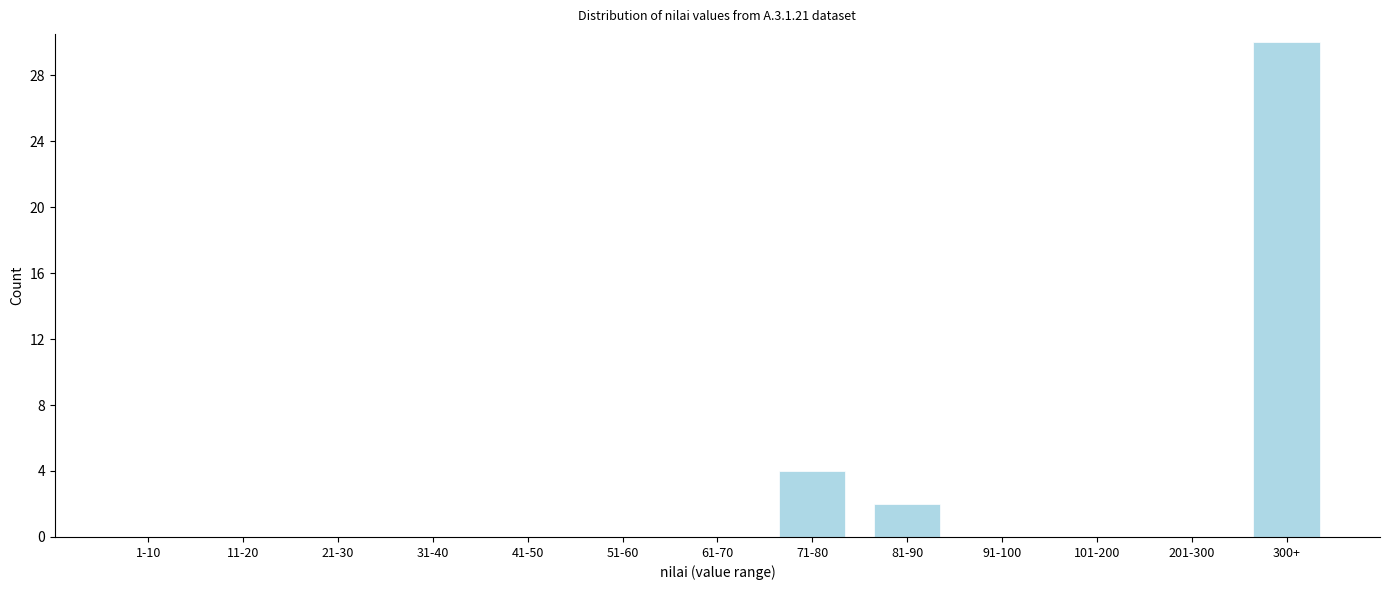

Reading left to right, extract all data points from this chart.

1-10=0	11-20=0	21-30=0	31-40=0	41-50=0	51-60=0	61-70=0	71-80=4	81-90=2	91-100=0	101-200=0	201-300=0	300+=30